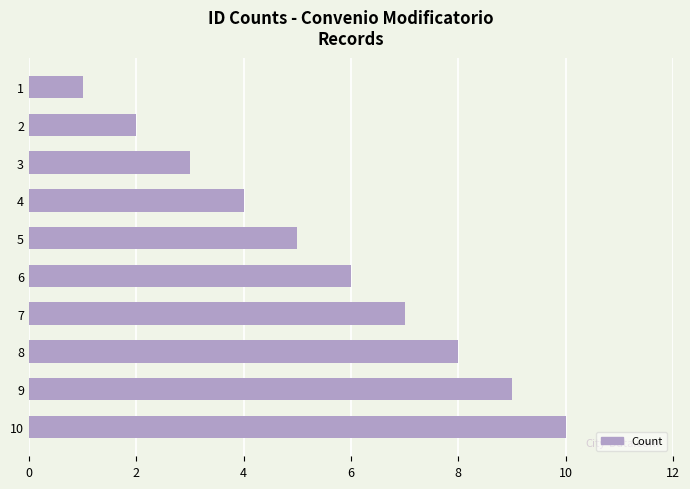

At which category does the chart reach its peak across all series?

10